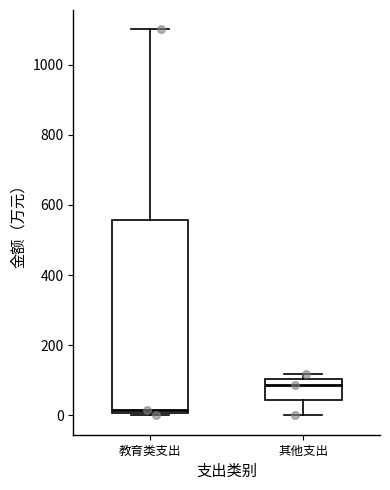

Which box has the lowest median line?

教育类支出